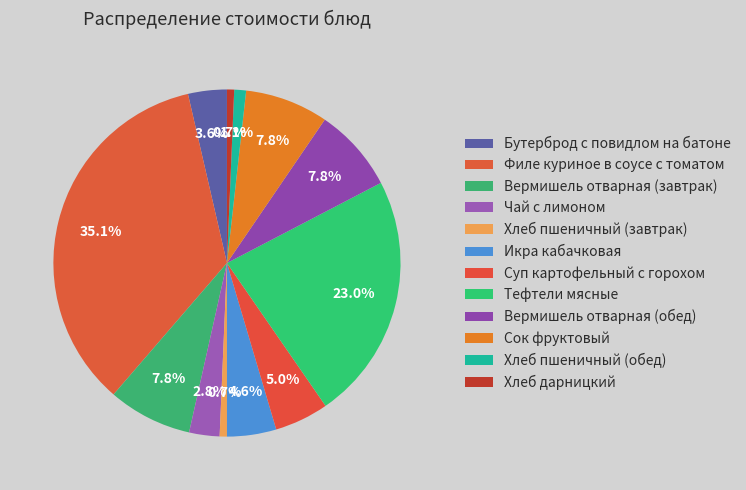

Is the sum of Хлеб дарницкий and Вермишель отварная (обед) greater than half?

No